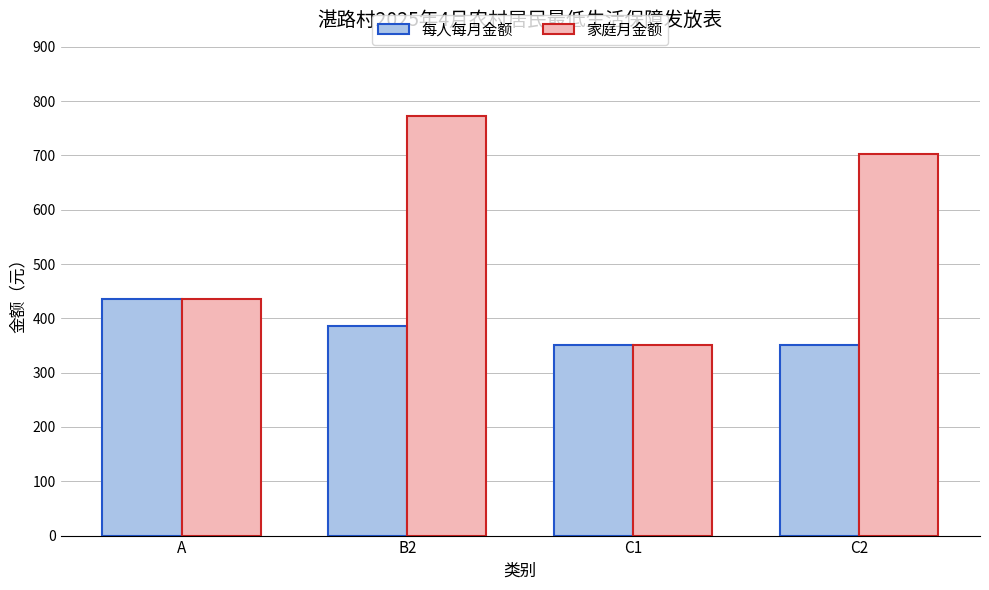

What are all the series names shown in the legend?

每人每月金额, 家庭月金额